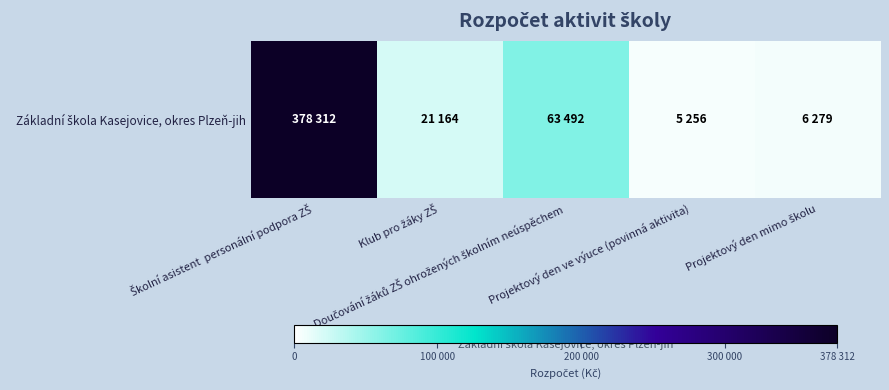

How many data points are less than 21164?

2